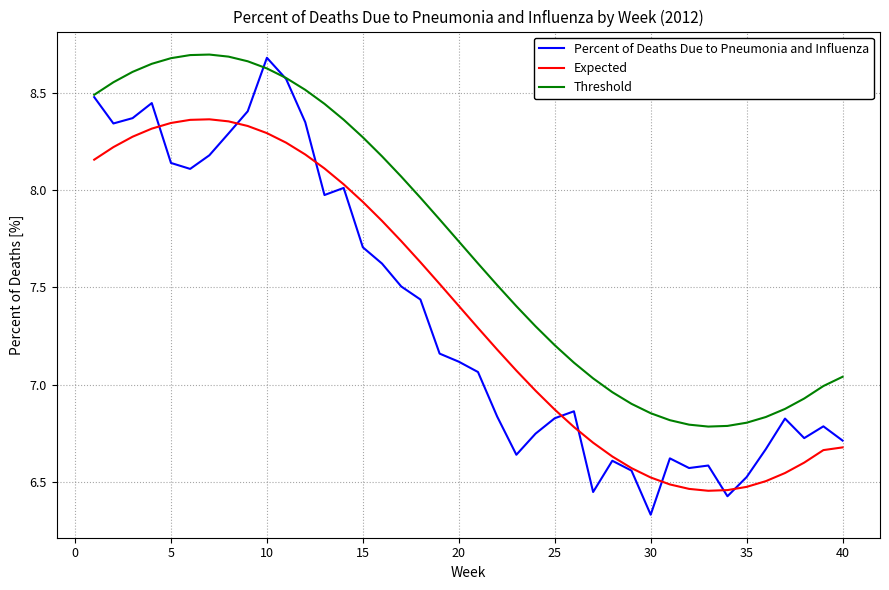

Which series has the largest total across all categories?

Threshold